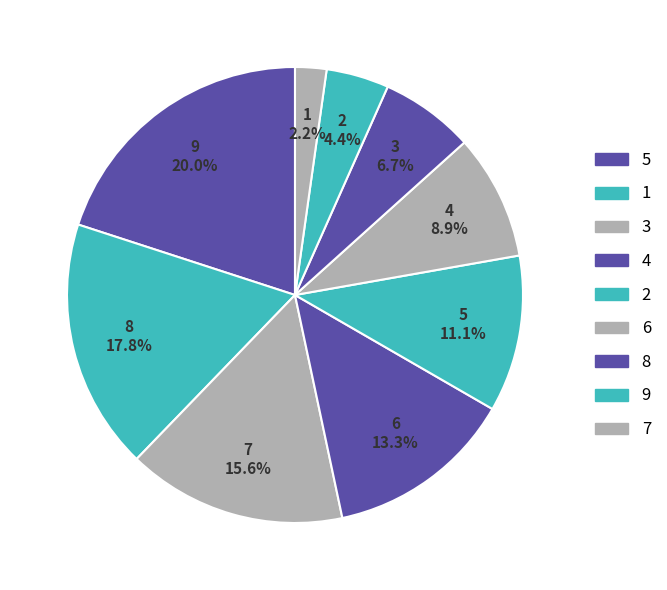

Between 6 and 8, which is larger?

6